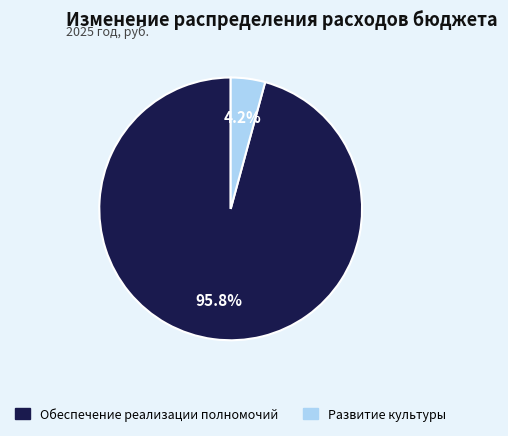

Combined, do Обеспечение реализации полномочий and Развитие культуры account for over 50%?

Yes